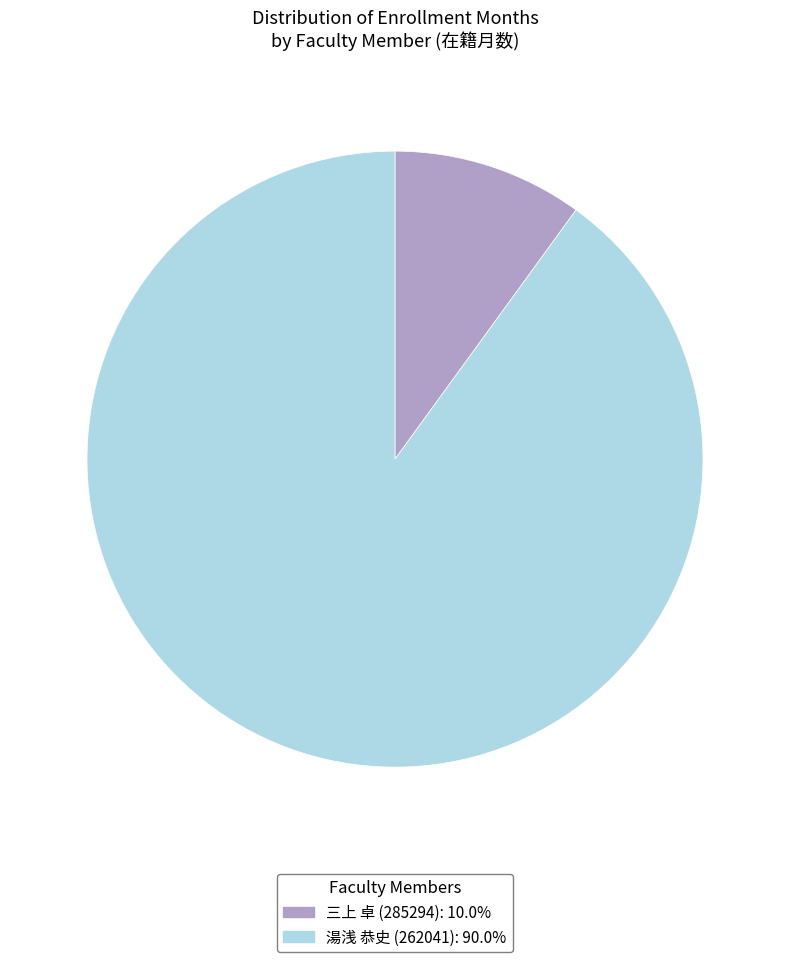

Is there a majority slice in this chart?

Yes